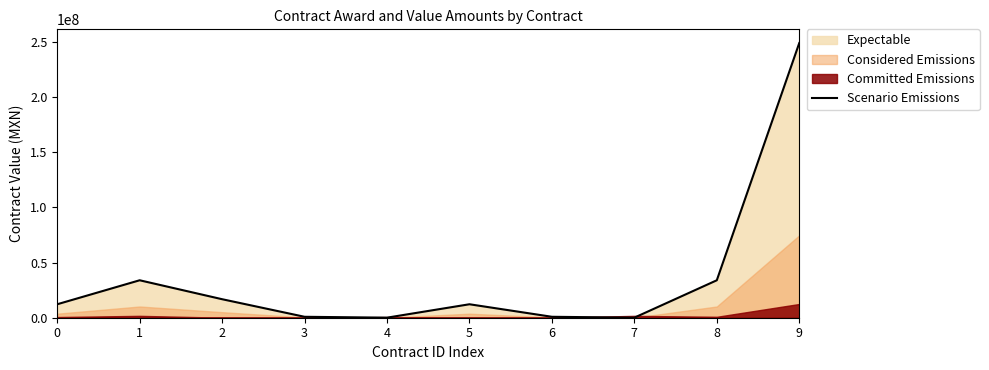

Reading right to left, list all the values displayed in this chart.

248820718.6	33926087.2	57355.4	845646.0	12199444.6	57355.4	845646.0	16770365.5	33926087.2	12199444.6